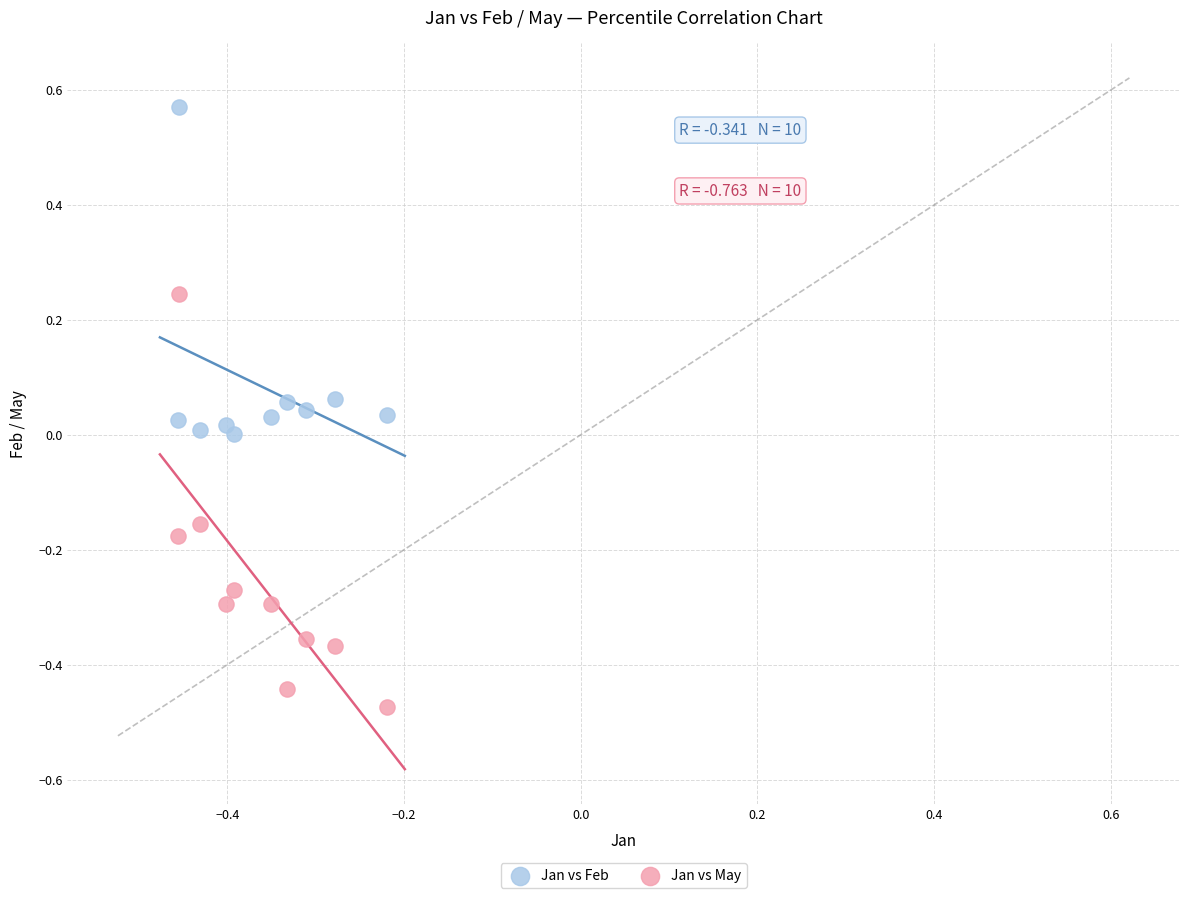

Which series contains the highest Y value?

Jan vs Feb